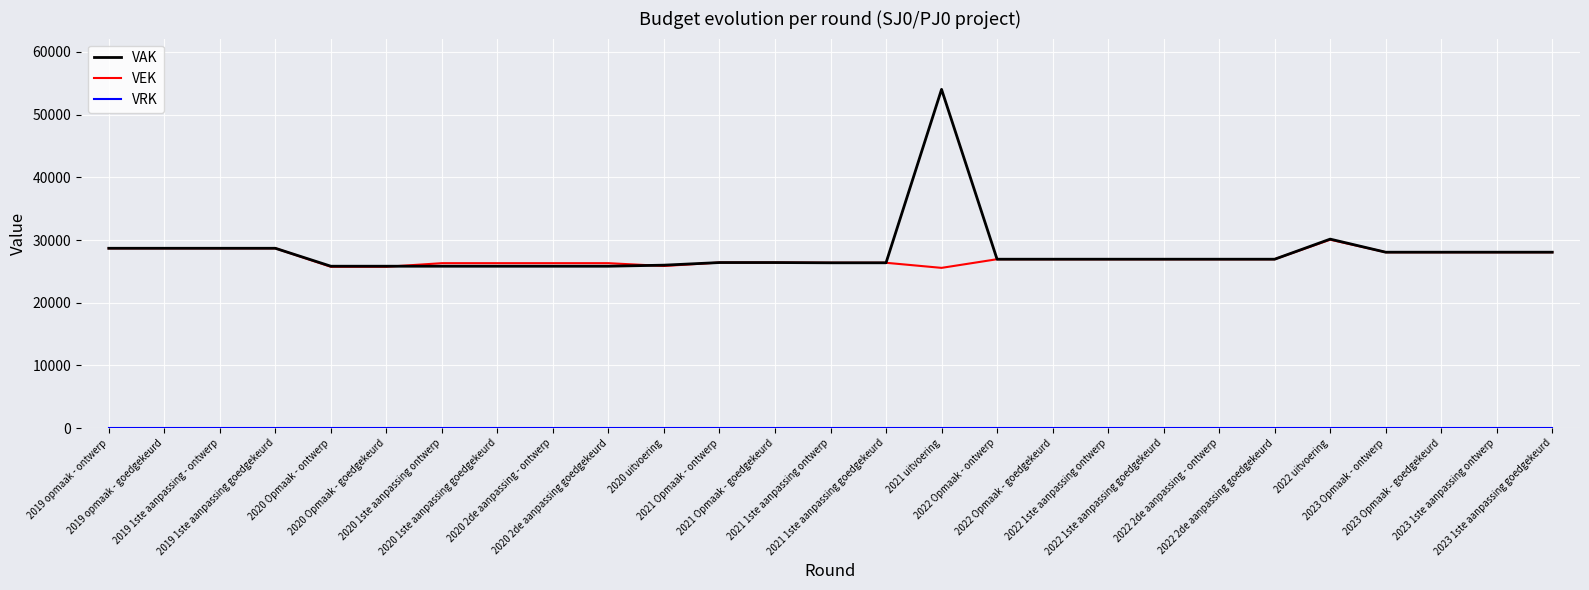

What is the difference between the VEK values at 2022 2de aanpassing goedgekeurd and 2019 opmaak - goedgekeurd?

1745